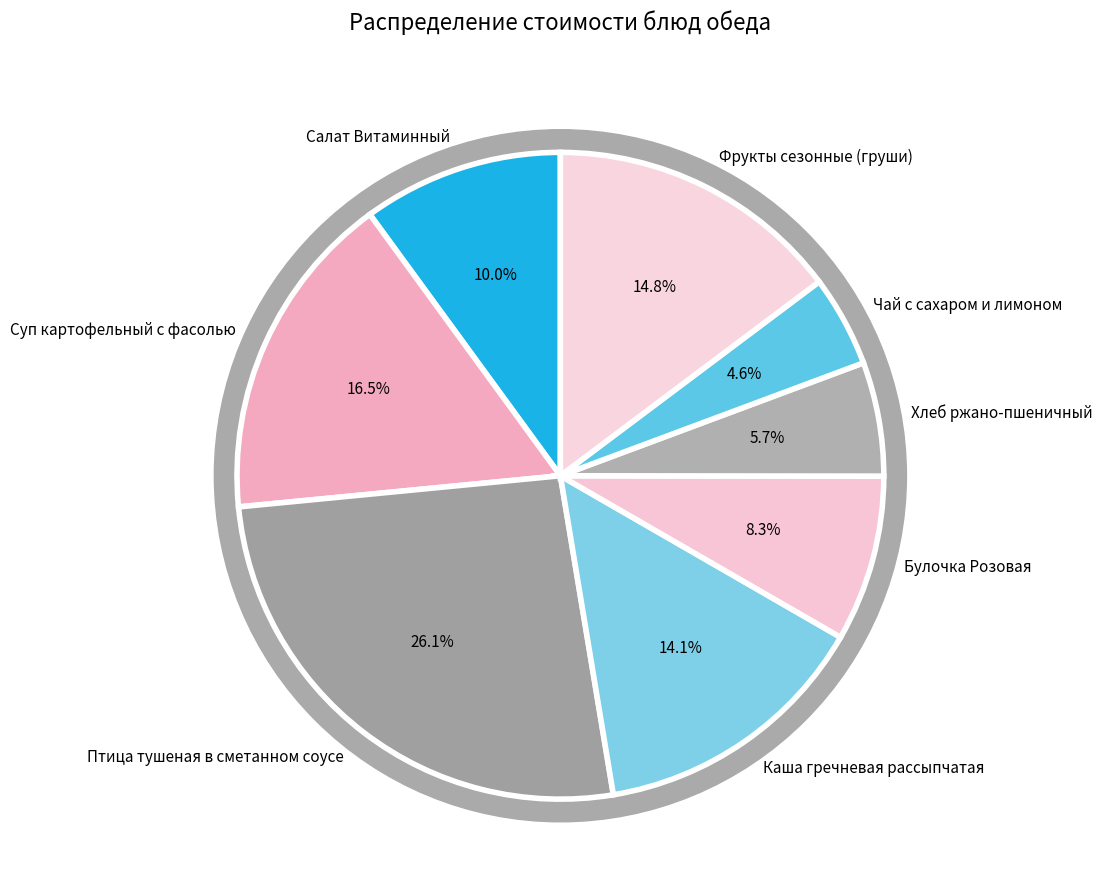

How much of the chart is everything except Птица тушеная в сметанном соусе?

73.9%